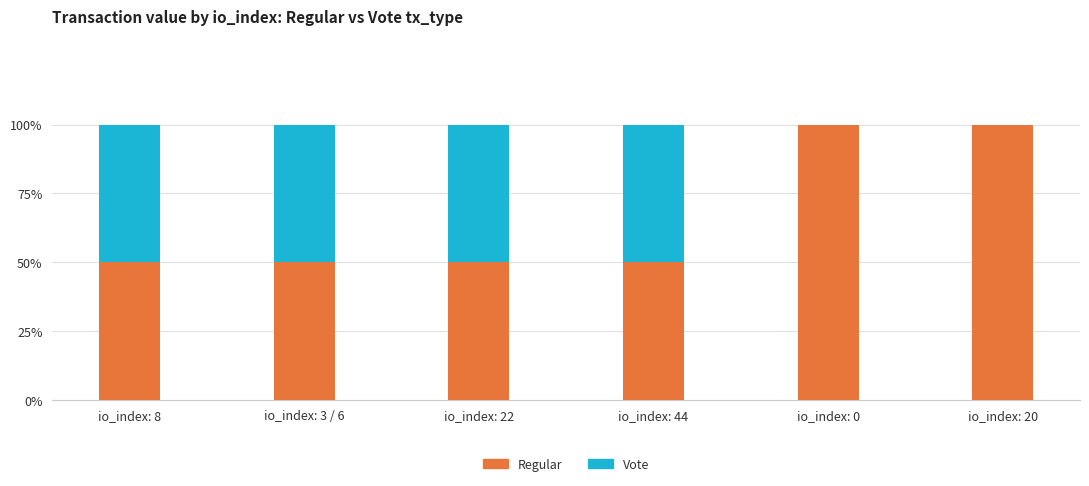

True or false: Regular has a value of 50 at io_index: 8.

True